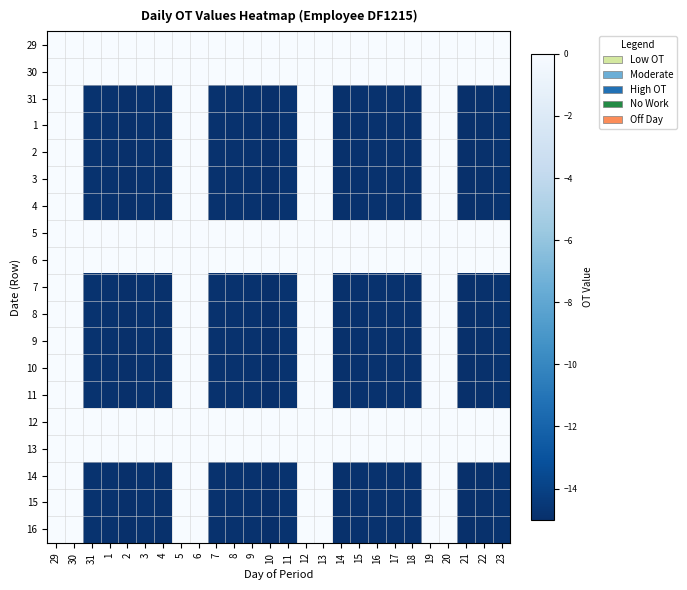

Reading right to left, transcribe all the data shown in this chart.

29: 23=0.0	22=0.0	21=0.0	20=0.0	19=0.0	18=0.0	17=0.0	16=0.0	15=0.0	14=0.0	13=0.0	12=0.0	11=0.0	10=0.0	9=0.0	8=0.0	7=0.0	6=0.0	5=0.0	4=0.0	3=0.0	2=0.0	1=0.0	31=0.0	30=0.0	29=0.0
30: 23=0.0	22=0.0	21=0.0	20=0.0	19=0.0	18=0.0	17=0.0	16=0.0	15=0.0	14=0.0	13=0.0	12=0.0	11=0.0	10=0.0	9=0.0	8=0.0	7=0.0	6=0.0	5=0.0	4=0.0	3=0.0	2=0.0	1=0.0	31=0.0	30=0.0	29=0.0
31: 23=-14.8	22=-14.9	21=-15.0	20=0.0	19=0.0	18=-14.9	17=-14.9	16=-14.9	15=-14.9	14=-14.9	13=0.0	12=0.0	11=-14.8	10=-15.0	9=-14.9	8=-14.8	7=-14.9	6=0.0	5=0.0	4=-14.9	3=-14.9	2=-15.0	1=-14.9	31=-14.8	30=0.0	29=0.0
1: 23=-14.8	22=-14.9	21=-15.0	20=0.0	19=0.0	18=-14.9	17=-14.9	16=-14.9	15=-14.9	14=-14.9	13=0.0	12=0.0	11=-14.8	10=-15.0	9=-14.9	8=-14.8	7=-14.9	6=0.0	5=0.0	4=-14.9	3=-14.9	2=-15.0	1=-14.9	31=-14.8	30=0.0	29=0.0
2: 23=-14.8	22=-14.9	21=-15.0	20=0.0	19=0.0	18=-14.9	17=-14.9	16=-14.9	15=-14.9	14=-14.9	13=0.0	12=0.0	11=-14.8	10=-15.0	9=-14.9	8=-14.8	7=-14.9	6=0.0	5=0.0	4=-14.9	3=-14.9	2=-15.0	1=-14.9	31=-14.8	30=0.0	29=0.0
3: 23=-14.8	22=-14.9	21=-15.0	20=0.0	19=0.0	18=-14.9	17=-14.9	16=-14.9	15=-14.9	14=-14.9	13=0.0	12=0.0	11=-14.8	10=-15.0	9=-14.9	8=-14.8	7=-14.9	6=0.0	5=0.0	4=-14.9	3=-14.9	2=-15.0	1=-14.9	31=-14.8	30=0.0	29=0.0
4: 23=-14.8	22=-14.9	21=-15.0	20=0.0	19=0.0	18=-14.9	17=-14.9	16=-14.9	15=-14.9	14=-14.9	13=0.0	12=0.0	11=-14.8	10=-15.0	9=-14.9	8=-14.8	7=-14.9	6=0.0	5=0.0	4=-14.9	3=-14.9	2=-15.0	1=-14.9	31=-14.8	30=0.0	29=0.0
5: 23=0.0	22=0.0	21=0.0	20=0.0	19=0.0	18=0.0	17=0.0	16=0.0	15=0.0	14=0.0	13=0.0	12=0.0	11=0.0	10=0.0	9=0.0	8=0.0	7=0.0	6=0.0	5=0.0	4=0.0	3=0.0	2=0.0	1=0.0	31=0.0	30=0.0	29=0.0
6: 23=0.0	22=0.0	21=0.0	20=0.0	19=0.0	18=0.0	17=0.0	16=0.0	15=0.0	14=0.0	13=0.0	12=0.0	11=0.0	10=0.0	9=0.0	8=0.0	7=0.0	6=0.0	5=0.0	4=0.0	3=0.0	2=0.0	1=0.0	31=0.0	30=0.0	29=0.0
7: 23=-14.8	22=-14.9	21=-15.0	20=0.0	19=0.0	18=-14.9	17=-14.9	16=-14.9	15=-14.9	14=-14.9	13=0.0	12=0.0	11=-14.8	10=-15.0	9=-14.9	8=-14.8	7=-14.9	6=0.0	5=0.0	4=-14.9	3=-14.9	2=-15.0	1=-14.9	31=-14.8	30=0.0	29=0.0
8: 23=-14.8	22=-14.9	21=-15.0	20=0.0	19=0.0	18=-14.9	17=-14.9	16=-14.9	15=-14.9	14=-14.9	13=0.0	12=0.0	11=-14.8	10=-15.0	9=-14.9	8=-14.8	7=-14.9	6=0.0	5=0.0	4=-14.9	3=-14.9	2=-15.0	1=-14.9	31=-14.8	30=0.0	29=0.0
9: 23=-14.8	22=-14.9	21=-15.0	20=0.0	19=0.0	18=-14.9	17=-14.9	16=-14.9	15=-14.9	14=-14.9	13=0.0	12=0.0	11=-14.8	10=-15.0	9=-14.9	8=-14.8	7=-14.9	6=0.0	5=0.0	4=-14.9	3=-14.9	2=-15.0	1=-14.9	31=-14.8	30=0.0	29=0.0
10: 23=-14.8	22=-14.9	21=-15.0	20=0.0	19=0.0	18=-14.9	17=-14.9	16=-14.9	15=-14.9	14=-14.9	13=0.0	12=0.0	11=-14.8	10=-15.0	9=-14.9	8=-14.8	7=-14.9	6=0.0	5=0.0	4=-14.9	3=-14.9	2=-15.0	1=-14.9	31=-14.8	30=0.0	29=0.0
11: 23=-14.8	22=-14.9	21=-15.0	20=0.0	19=0.0	18=-14.9	17=-14.9	16=-14.9	15=-14.9	14=-14.9	13=0.0	12=0.0	11=-14.8	10=-15.0	9=-14.9	8=-14.8	7=-14.9	6=0.0	5=0.0	4=-14.9	3=-14.9	2=-15.0	1=-14.9	31=-14.8	30=0.0	29=0.0
12: 23=0.0	22=0.0	21=0.0	20=0.0	19=0.0	18=0.0	17=0.0	16=0.0	15=0.0	14=0.0	13=0.0	12=0.0	11=0.0	10=0.0	9=0.0	8=0.0	7=0.0	6=0.0	5=0.0	4=0.0	3=0.0	2=0.0	1=0.0	31=0.0	30=0.0	29=0.0
13: 23=0.0	22=0.0	21=0.0	20=0.0	19=0.0	18=0.0	17=0.0	16=0.0	15=0.0	14=0.0	13=0.0	12=0.0	11=0.0	10=0.0	9=0.0	8=0.0	7=0.0	6=0.0	5=0.0	4=0.0	3=0.0	2=0.0	1=0.0	31=0.0	30=0.0	29=0.0
14: 23=-14.8	22=-14.9	21=-15.0	20=0.0	19=0.0	18=-14.9	17=-14.9	16=-14.9	15=-14.9	14=-14.9	13=0.0	12=0.0	11=-14.8	10=-15.0	9=-14.9	8=-14.8	7=-14.9	6=0.0	5=0.0	4=-14.9	3=-14.9	2=-15.0	1=-14.9	31=-14.8	30=0.0	29=0.0
15: 23=-14.8	22=-14.9	21=-15.0	20=0.0	19=0.0	18=-14.9	17=-14.9	16=-14.9	15=-14.9	14=-14.9	13=0.0	12=0.0	11=-14.8	10=-15.0	9=-14.9	8=-14.8	7=-14.9	6=0.0	5=0.0	4=-14.9	3=-14.9	2=-15.0	1=-14.9	31=-14.8	30=0.0	29=0.0
16: 23=-14.8	22=-14.9	21=-15.0	20=0.0	19=0.0	18=-14.9	17=-14.9	16=-14.9	15=-14.9	14=-14.9	13=0.0	12=0.0	11=-14.8	10=-15.0	9=-14.9	8=-14.8	7=-14.9	6=0.0	5=0.0	4=-14.9	3=-14.9	2=-15.0	1=-14.9	31=-14.8	30=0.0	29=0.0